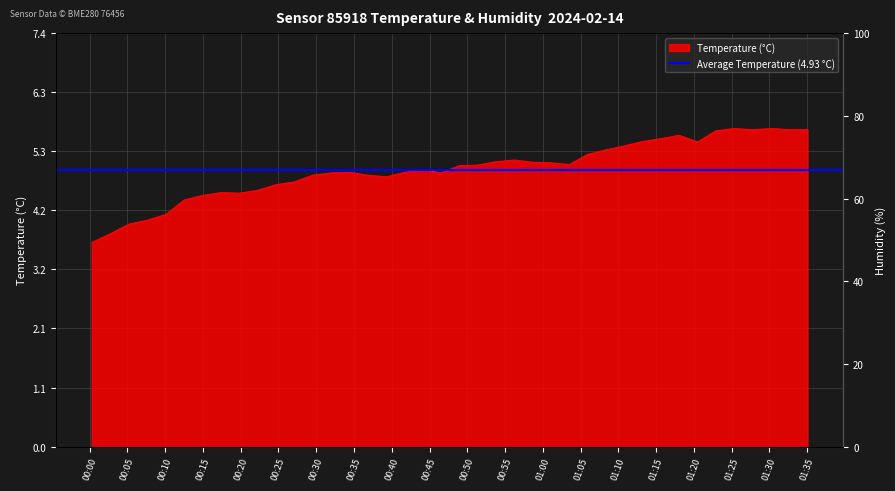

At which label is the value closest to 4?

2024-02-14T00:07:39